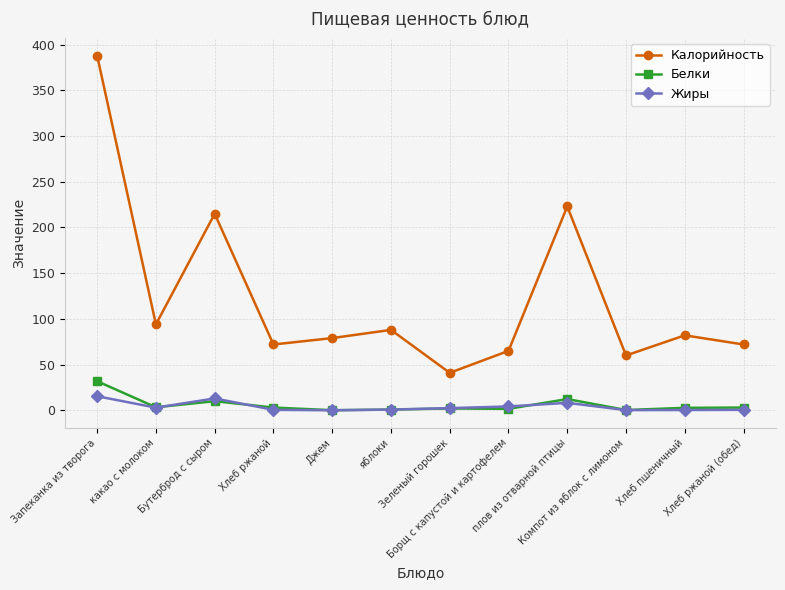

Which series has the largest total across all categories?

Калорийность